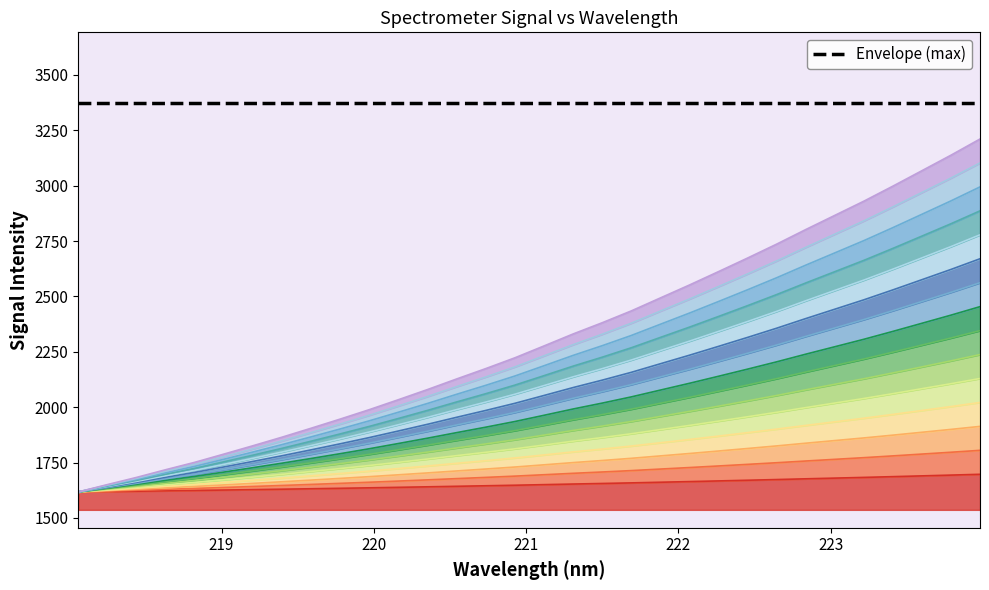

How many lines are shown in the chart?

1